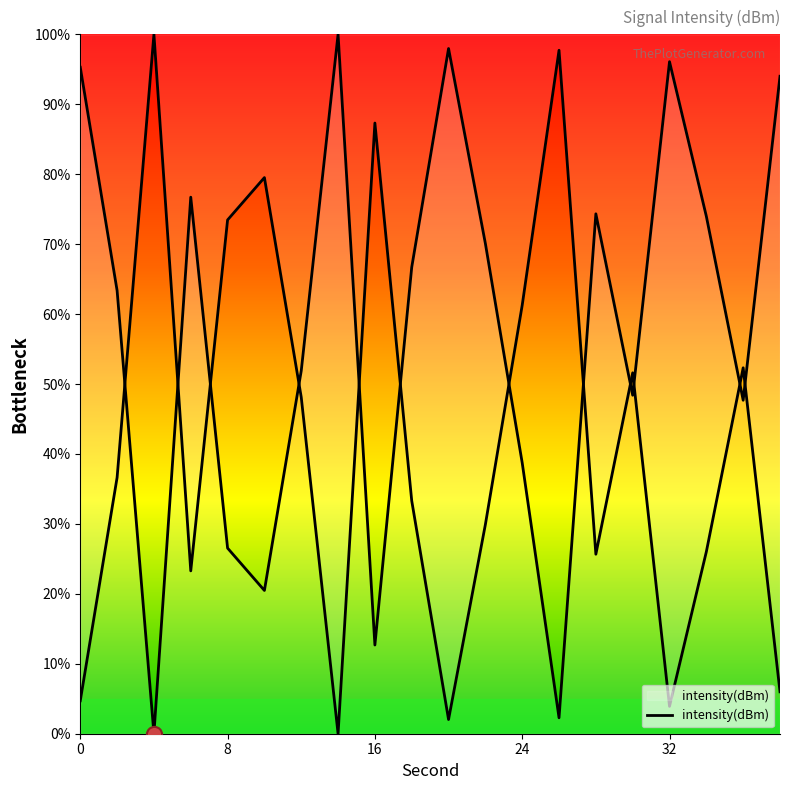

Between 20 and 32, which is larger?

20